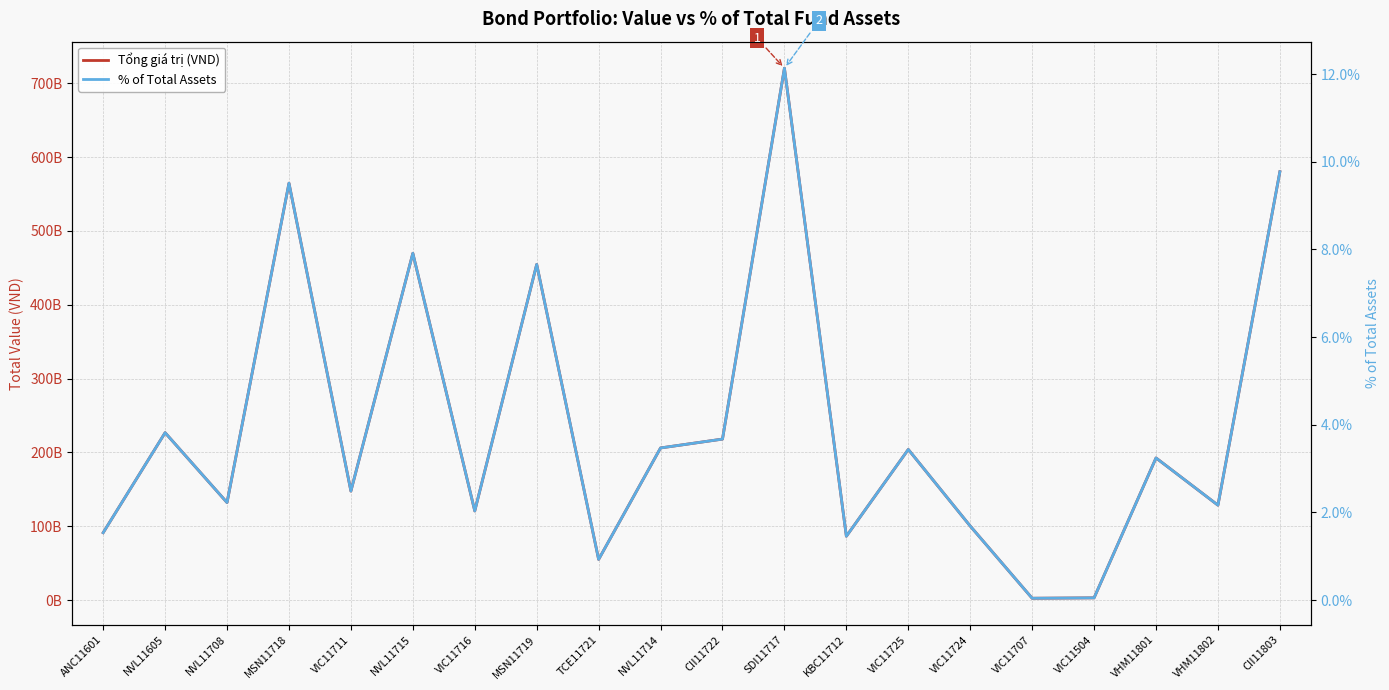

Which series has the largest range (max minus min)?

Tổng giá trị (VND)